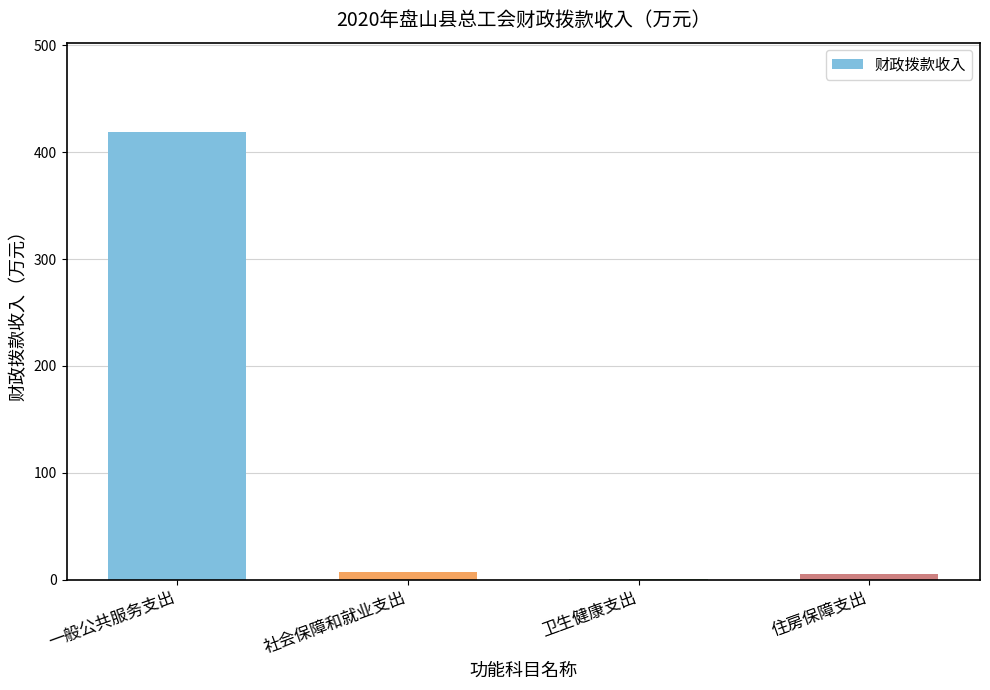

The value at 一般公共服务支出 is 418.8. True or false?

True